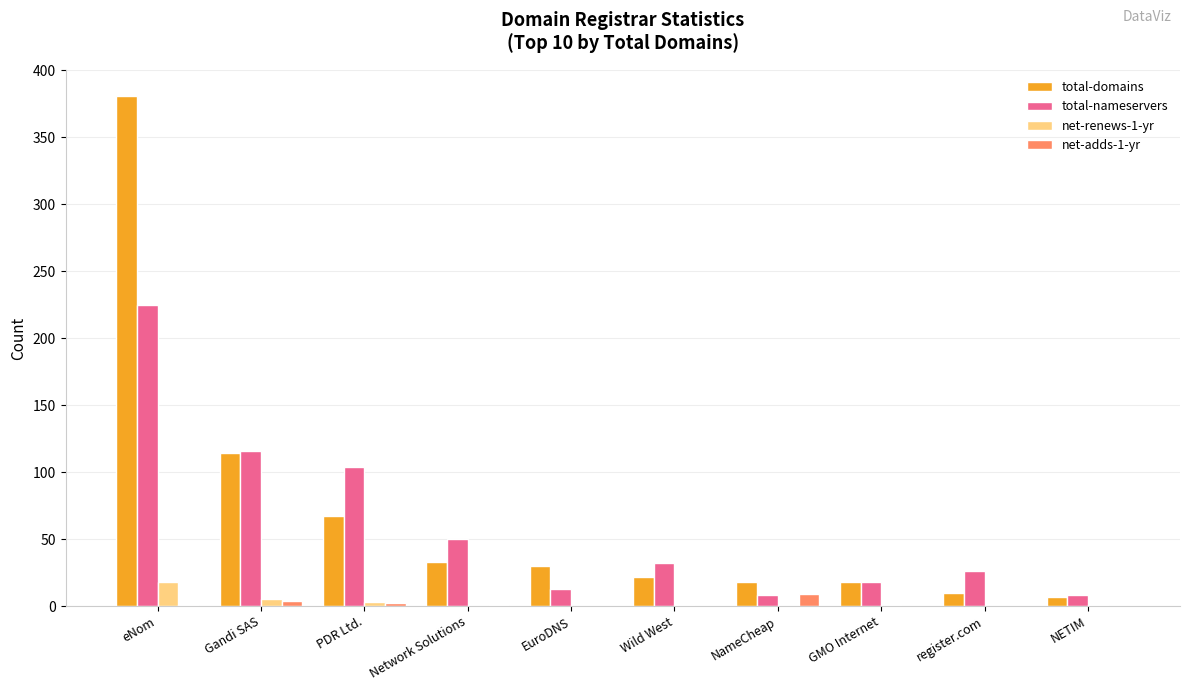

What is the sum of the total-domains values at PDR Ltd. and NameCheap?

85